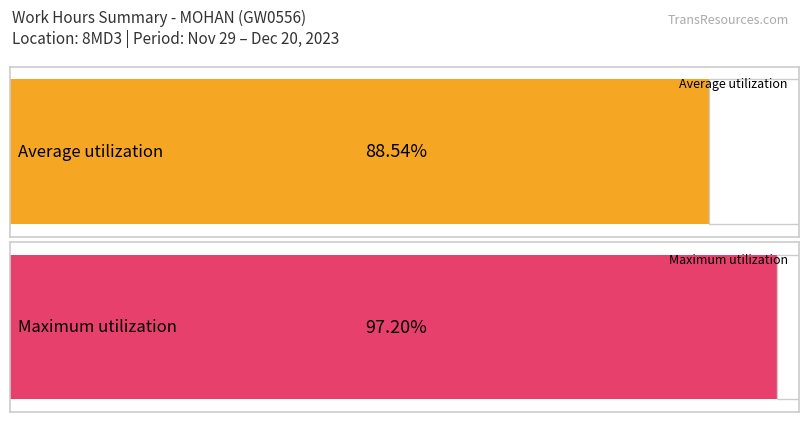

Does the chart contain stacked bars?

No